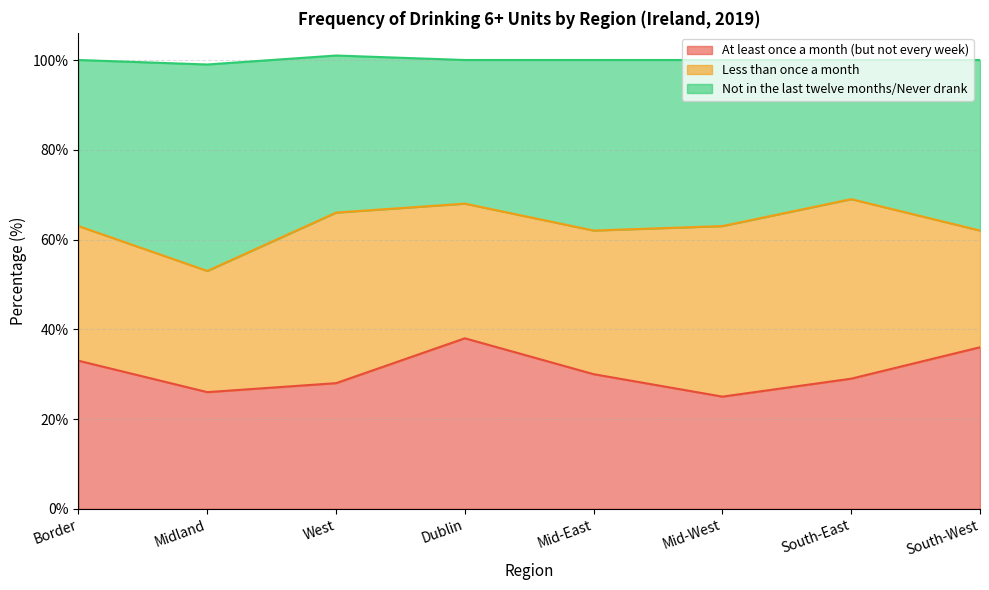

What is the total value across all series at Mid-East?

100